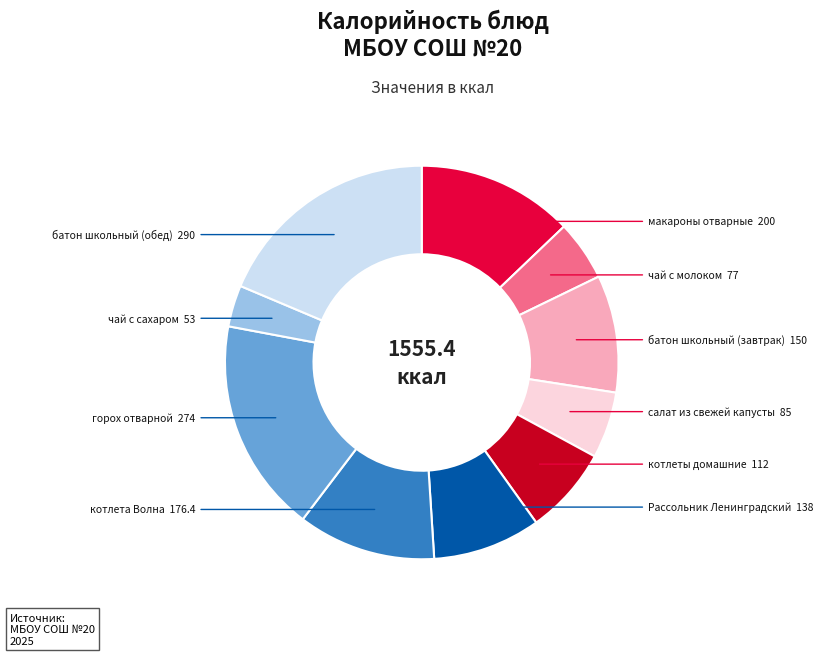

Is there any slice that represents more than half of the pie?

No